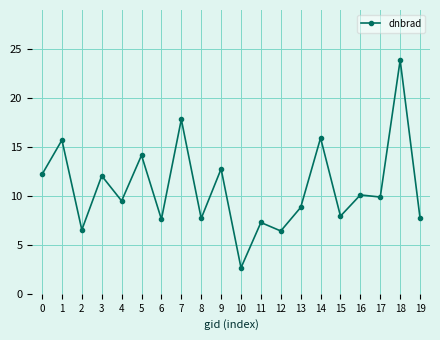

Read the value at 9.

12.8